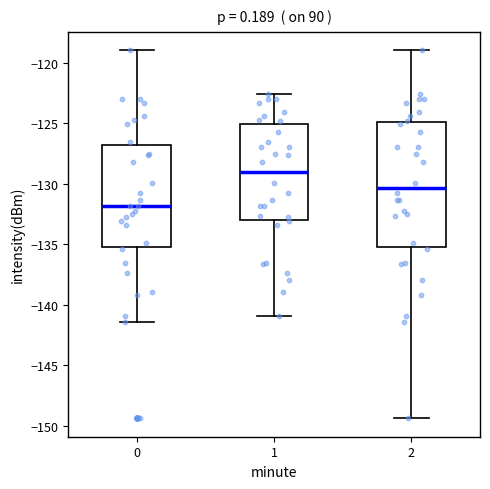

Reading left to right, transcribe this box plot: for each box, give where its median line is, the range the box spans, and where its two whiskers end, as read against the y-axis. The values are not printed on the chart, so give them approximately, as read against the axis.

0: median -132.0, box -135.0 to -127.0, whiskers -141.5 to -119.0
1: median -129.0, box -133.0 to -125.0, whiskers -141.0 to -122.5
2: median -130.5, box -135.0 to -125.0, whiskers -149.5 to -119.0